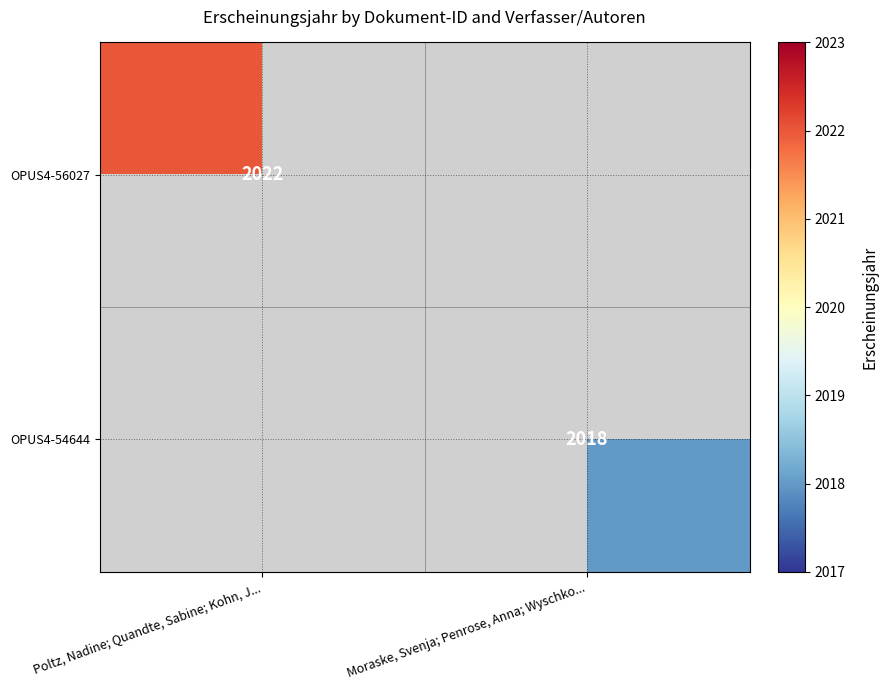

Is it true that OPUS4-56027 equals 1338 at Poltz, Nadine; Quandte, Sabine; Kohn, J...?

False